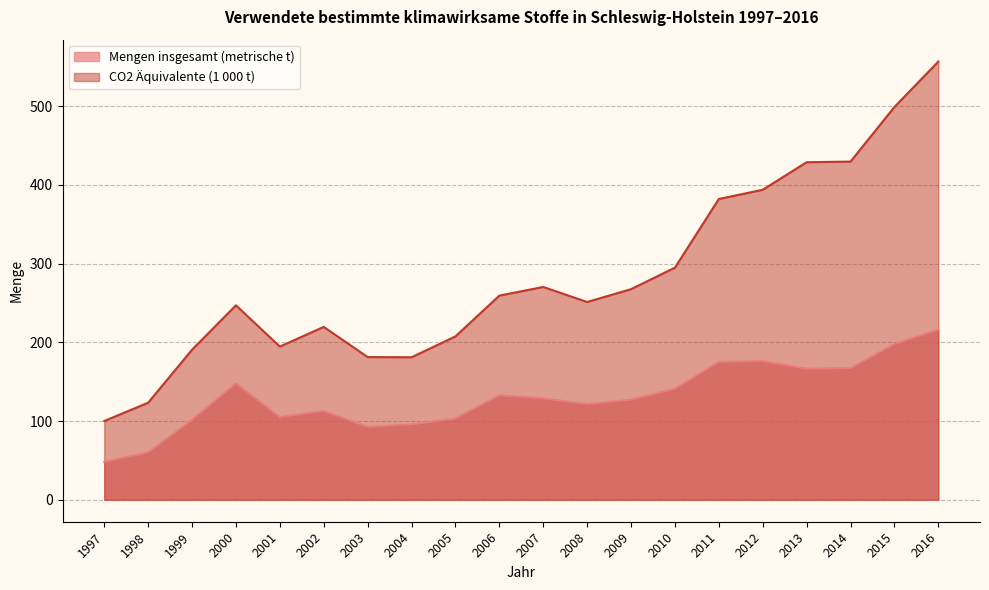

What is the minimum value for Mengen insgesamt (metrische t)?

48.1